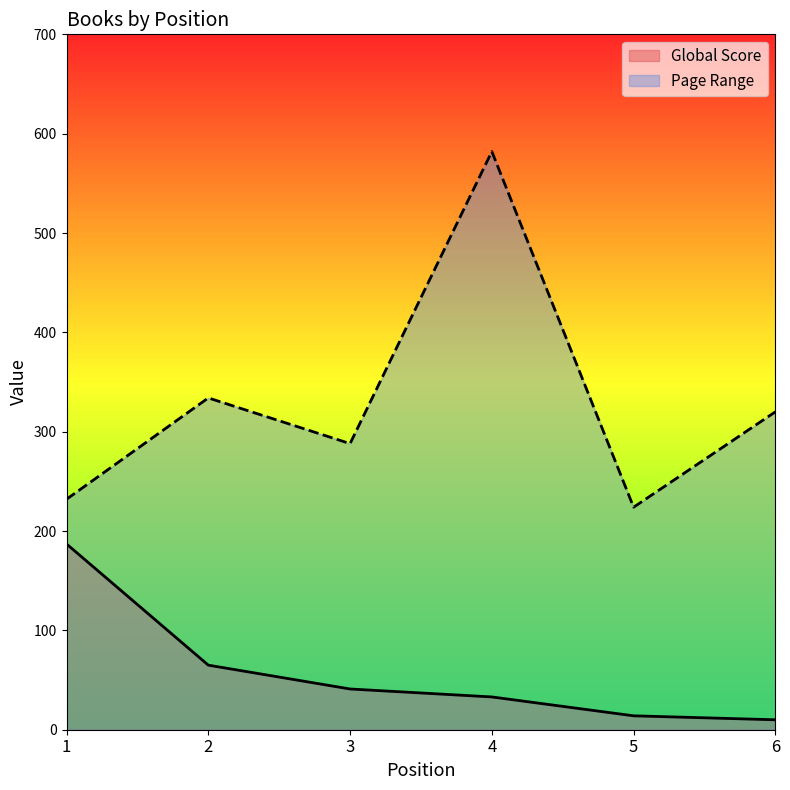

At which category is the sum across all series the highest?

4